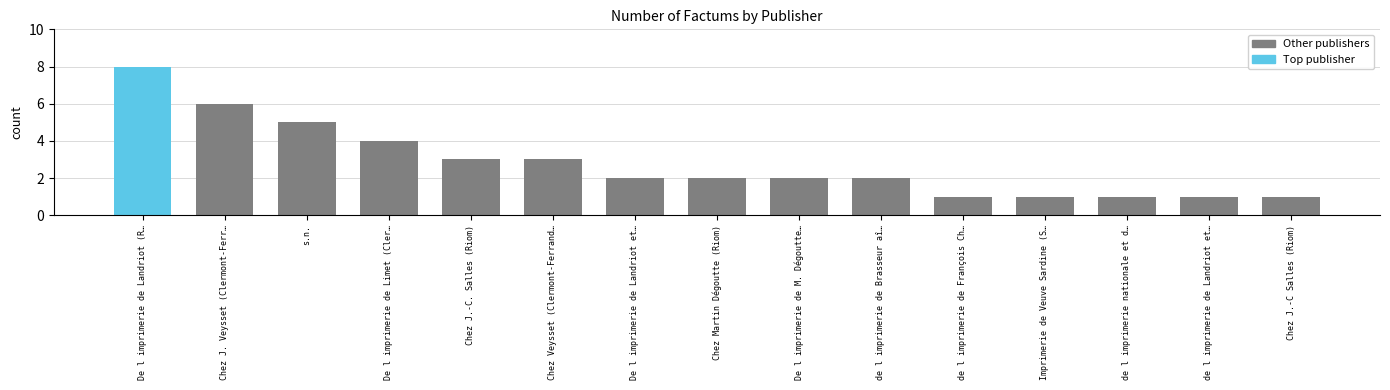

What value does the data have at Chez Martin Dégoutte (Riom)?

2